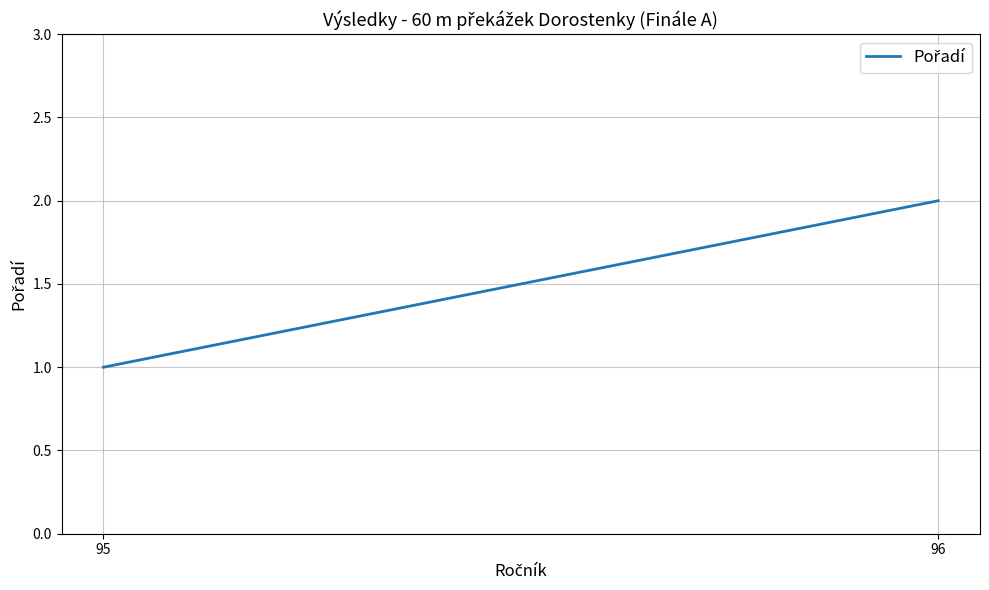

What value does the data have at 95?

1